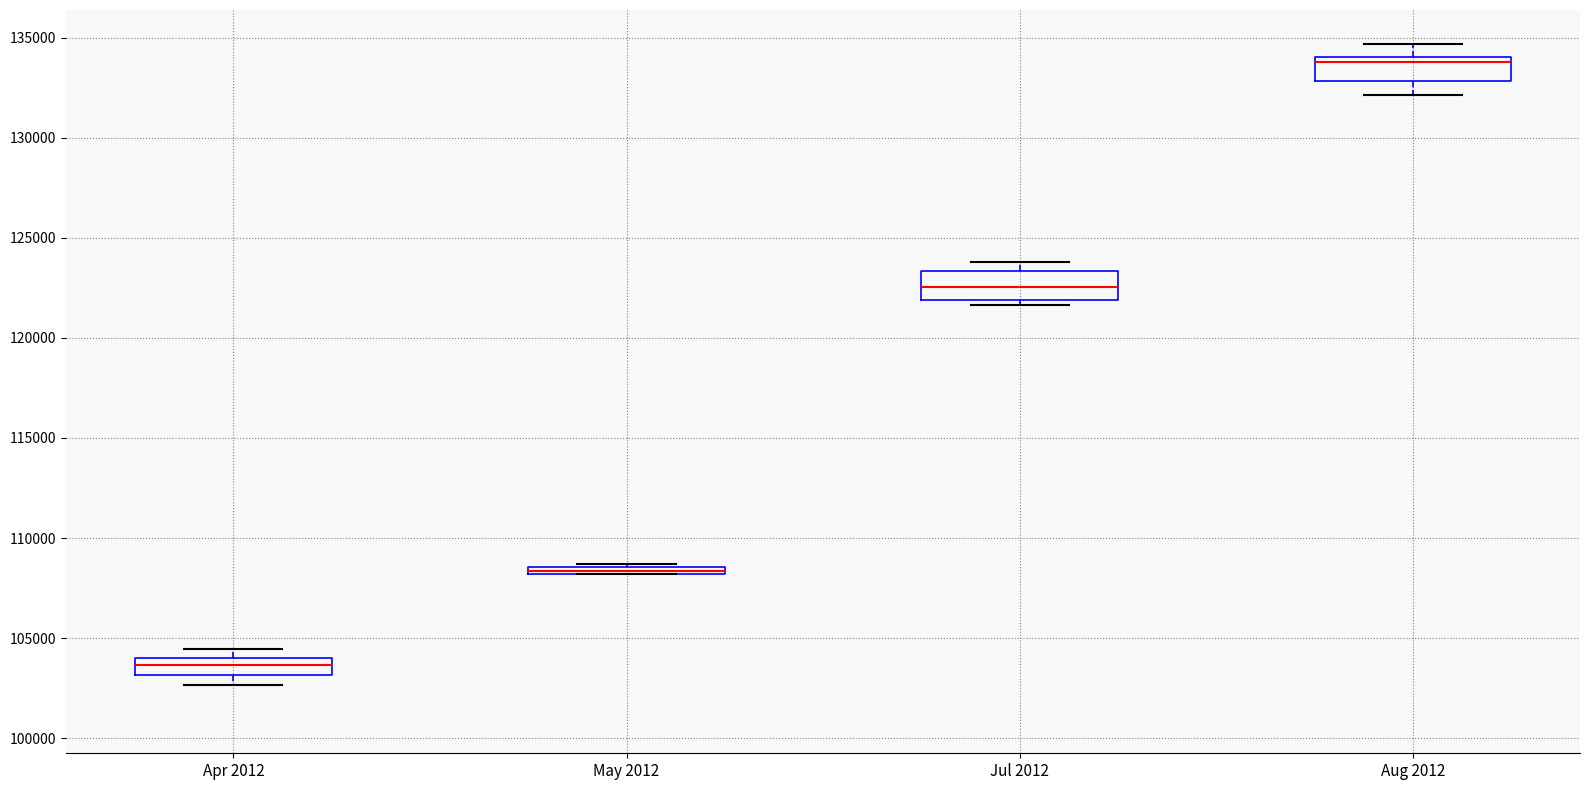

Where does the upper whisker of the box for Aug 2012 end on the y-axis? The values are not printed on the chart, so give them approximately, as read against the axis.

134500